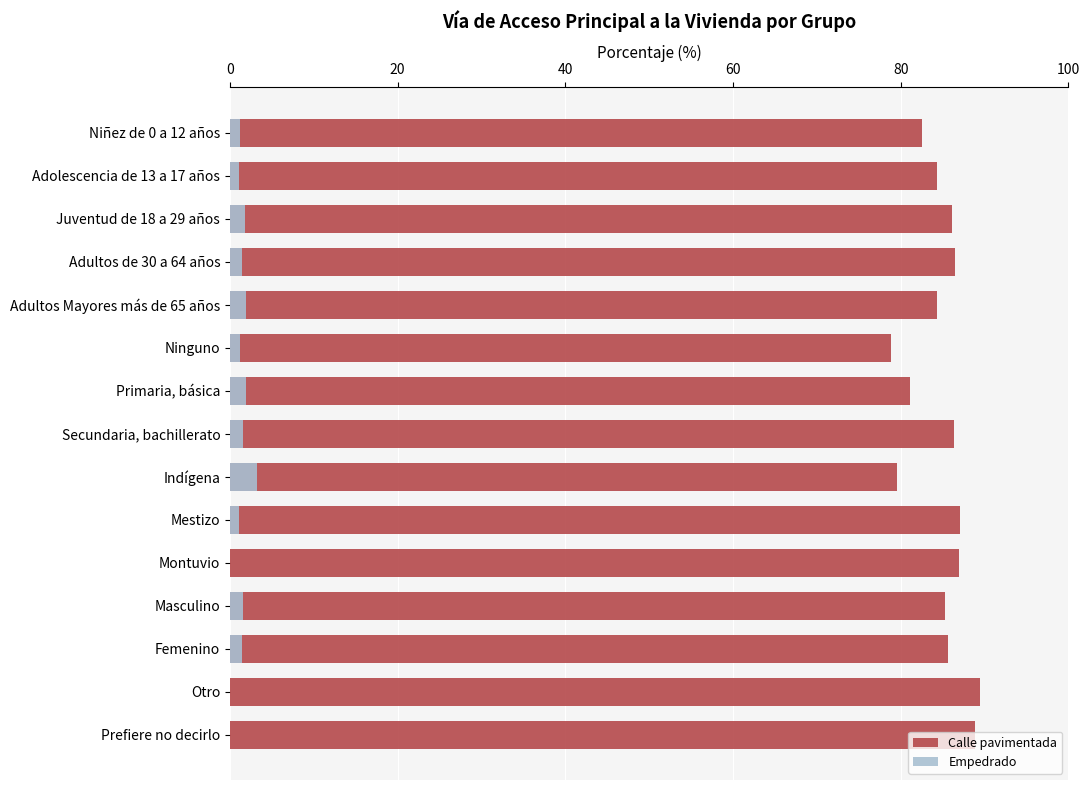

The Calle pavimentada series shows 123.5 at Montuvio. True or false?

False